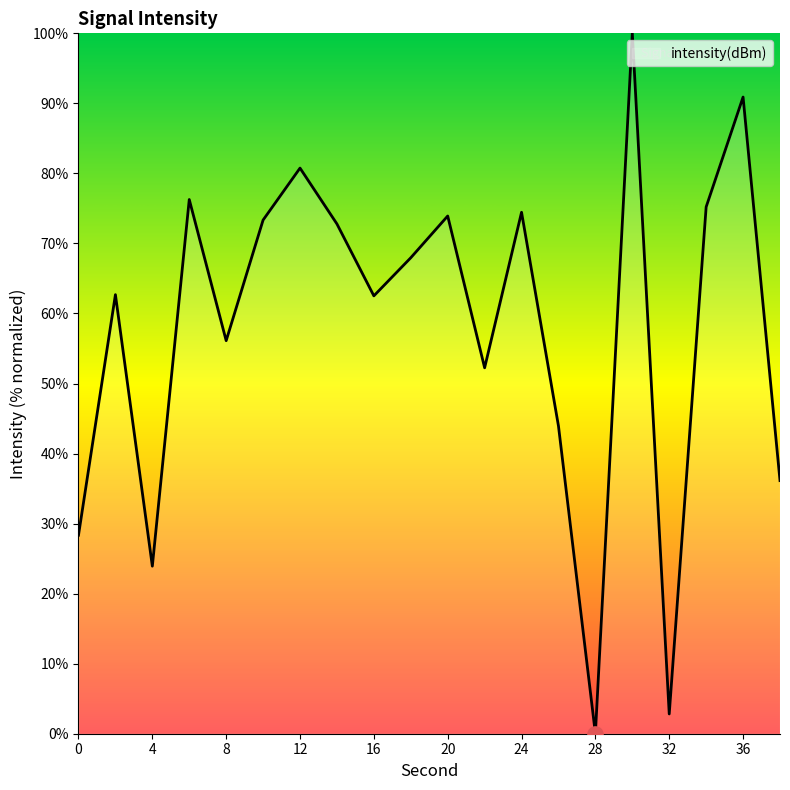

What is the difference between the maximum and minimum values?

100.0